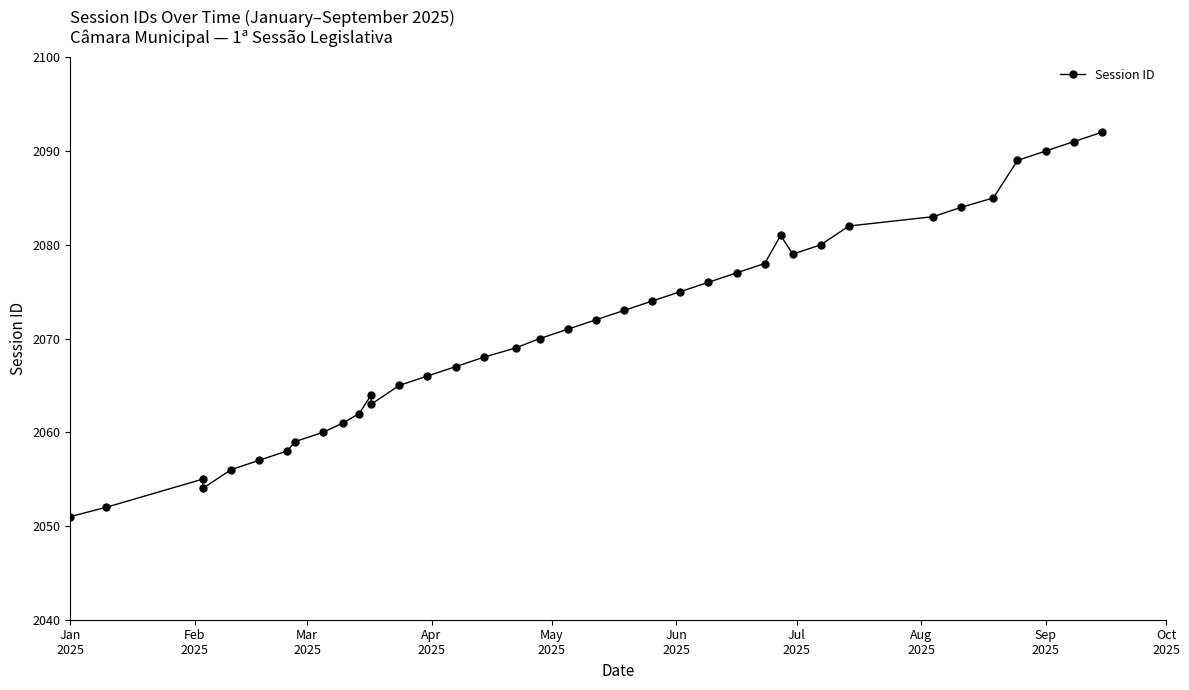

What is the smallest value displayed?

2051